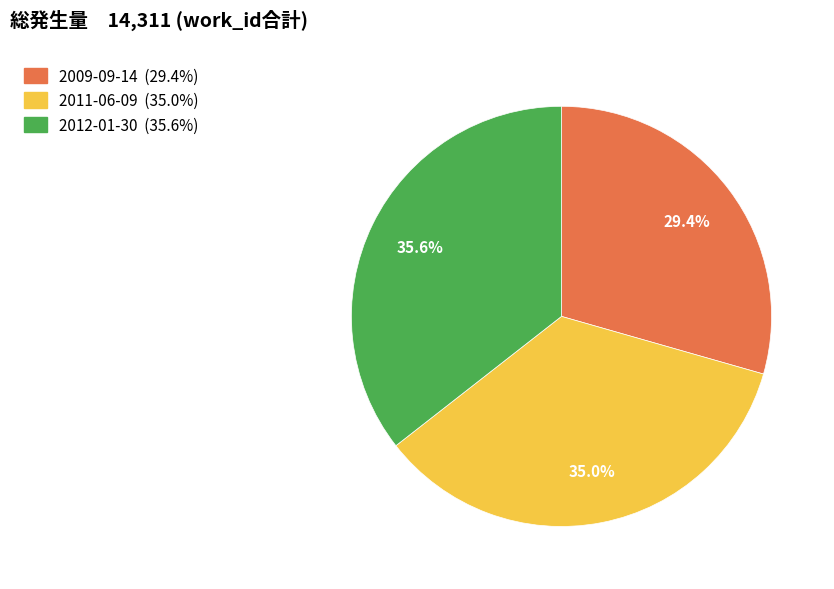

To the nearest percent, what is the average slice percentage?

33%